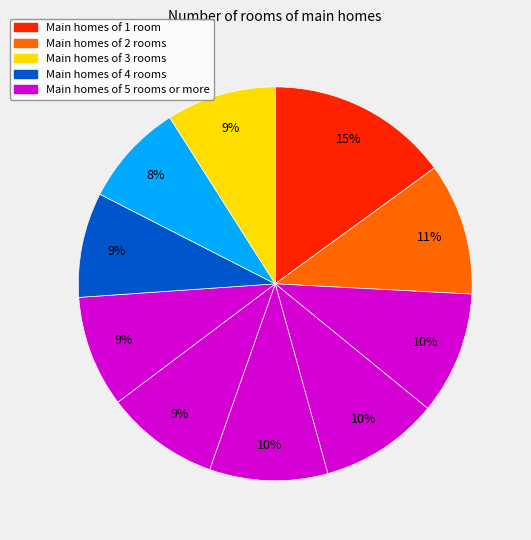

How many segments does this pie chart have?

10